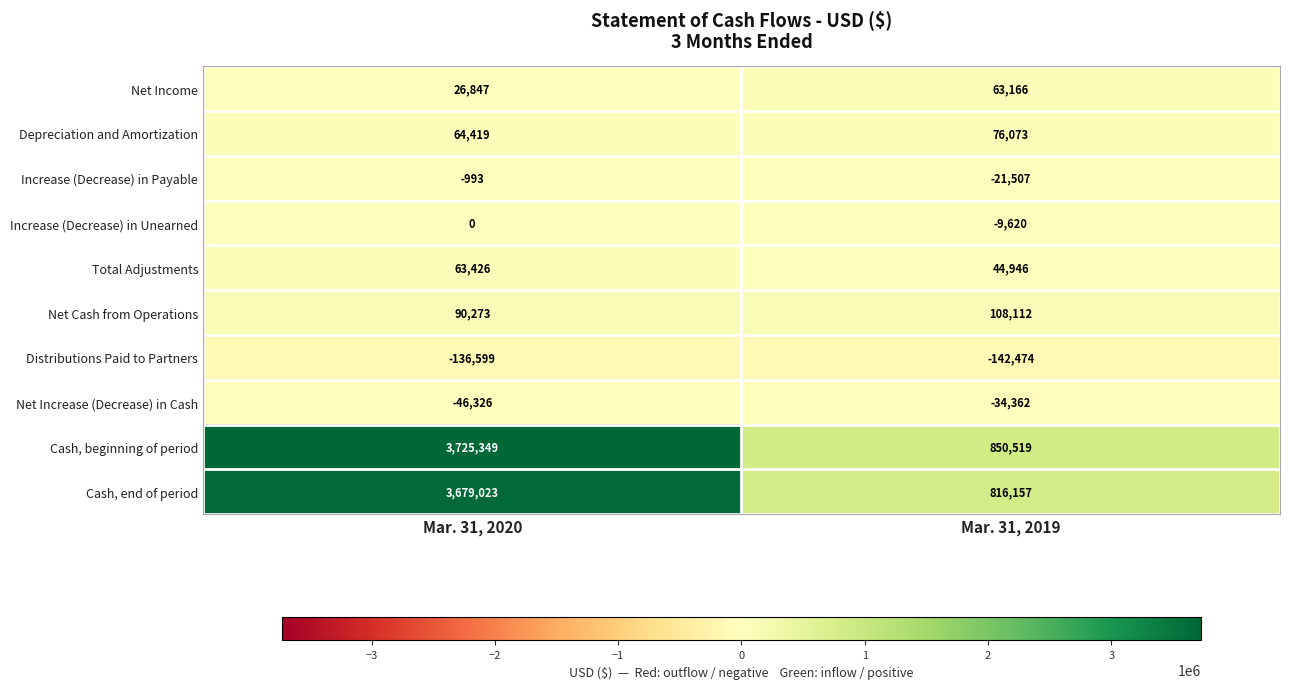

Which category has the highest value in the Net Income series?

Mar. 31, 2019